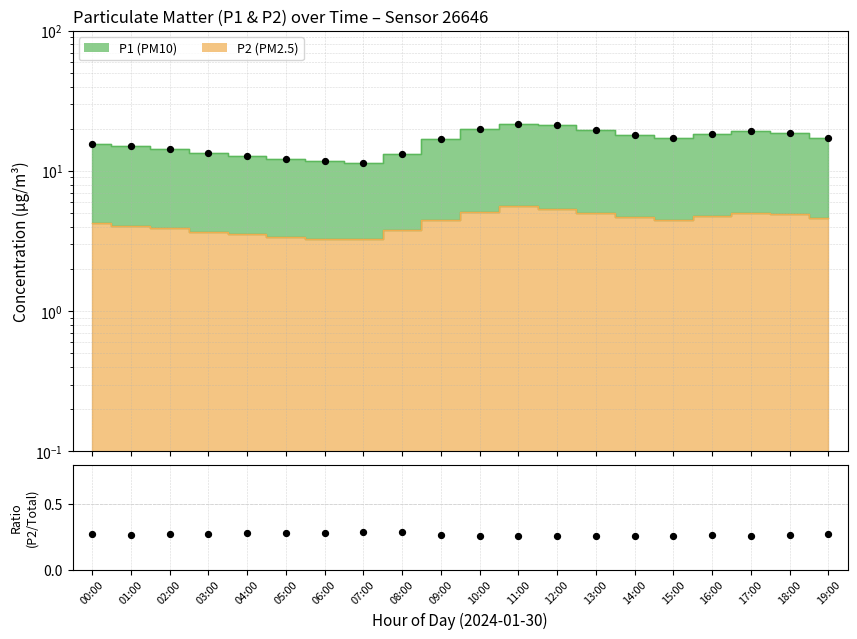

Is the value of Observed at 02:00 greater than the value of P2/Total at 19:00?

Yes